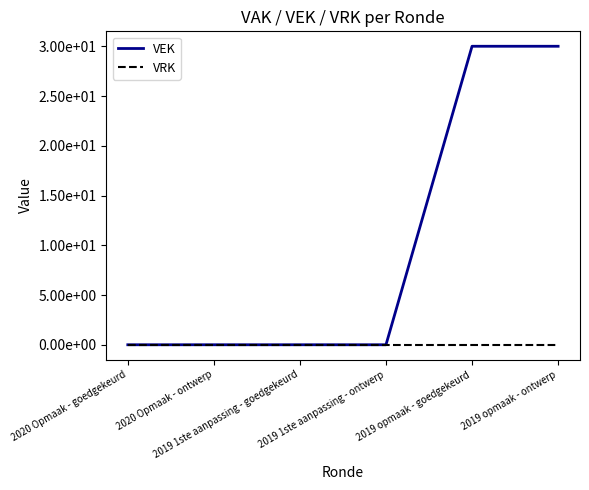

What is the average value of the VEK series?

10